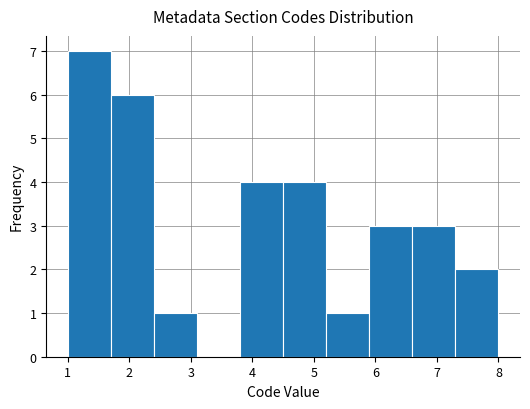

Reading left to right, list every bar in this chart as the range it spans on the x-axis followed by its height. The values are not printed on the chart, so give them approximately, as read against the axis.

1.0 to 1.7: 7
1.7 to 2.4: 6
2.4 to 3.1: 1
3.1 to 3.8: 0
3.8 to 4.5: 4
4.5 to 5.2: 4
5.2 to 5.9: 1
5.9 to 6.6: 3
6.6 to 7.3: 3
7.3 to 8.0: 2